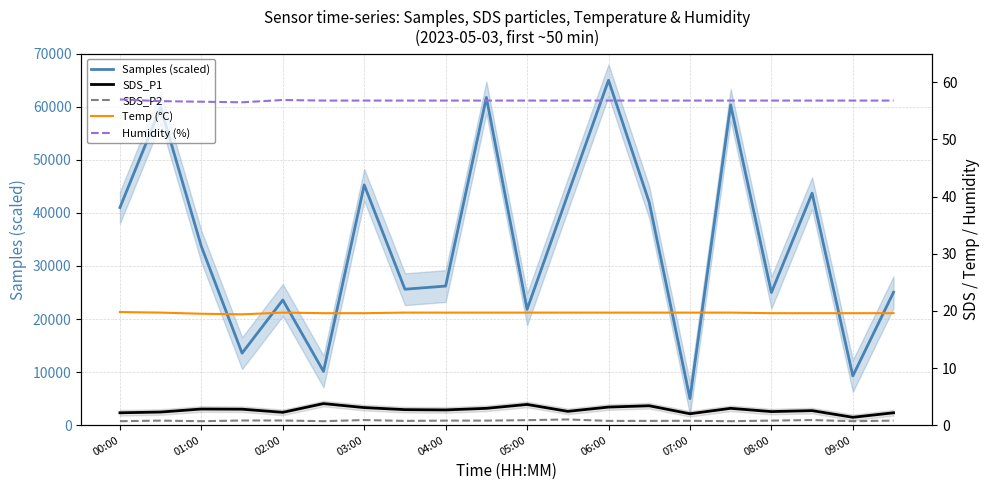

What position from the left is 08:00?

17